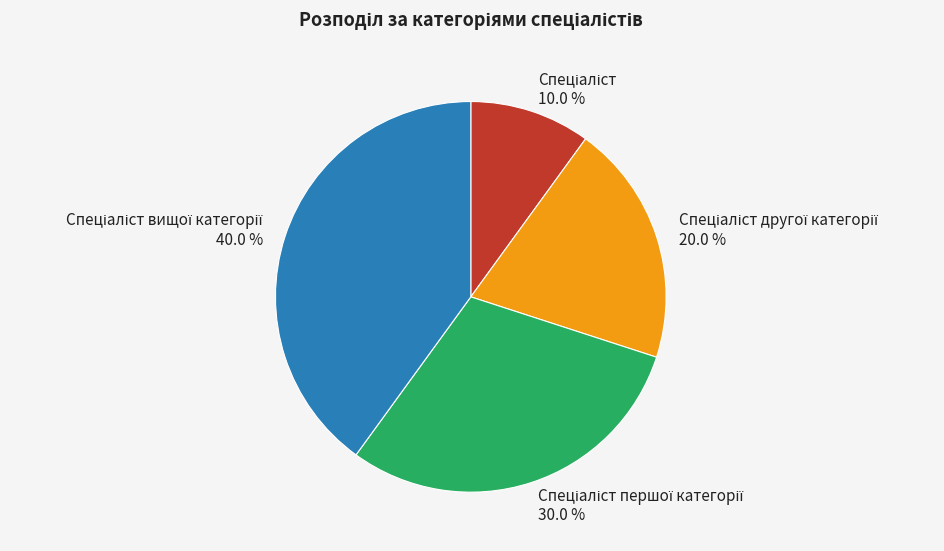

Does any single category account for the majority?

No